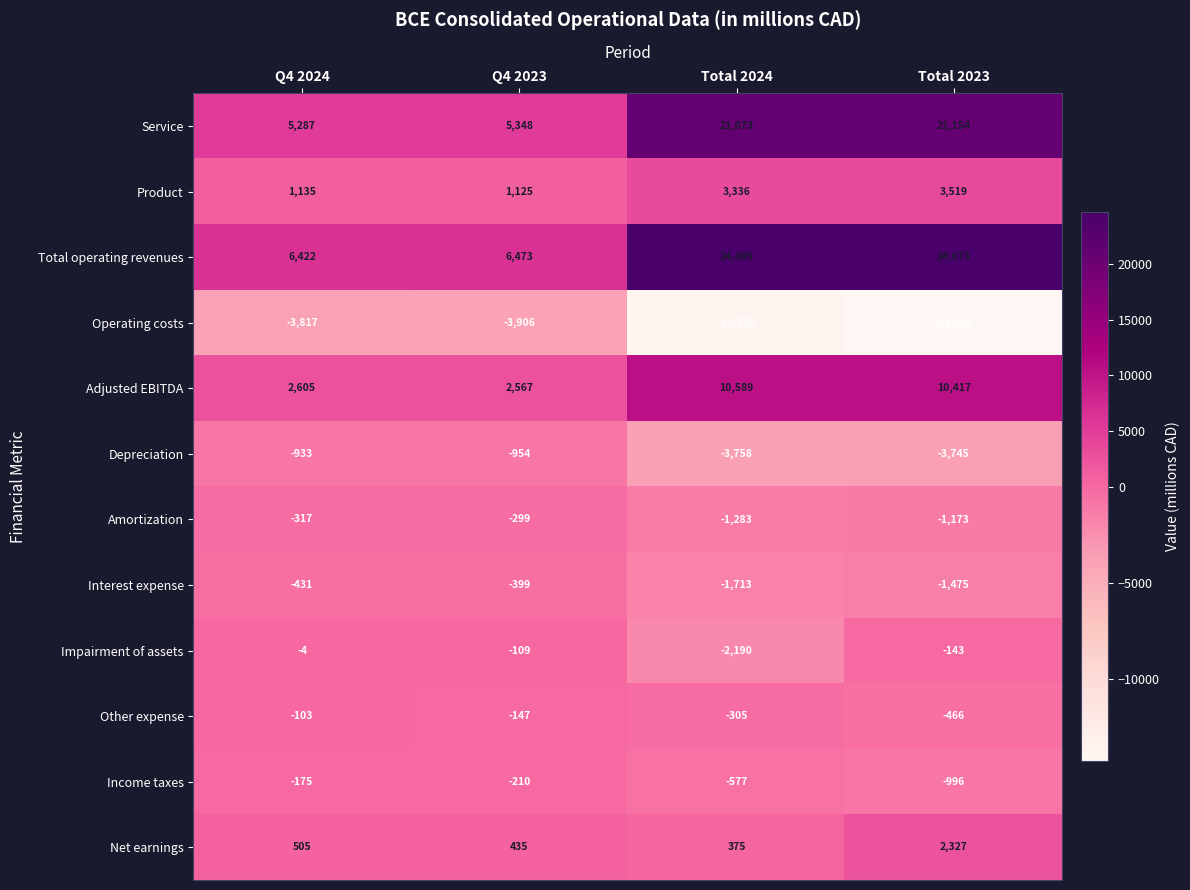

How many values in the Other expense series are below -147?

2